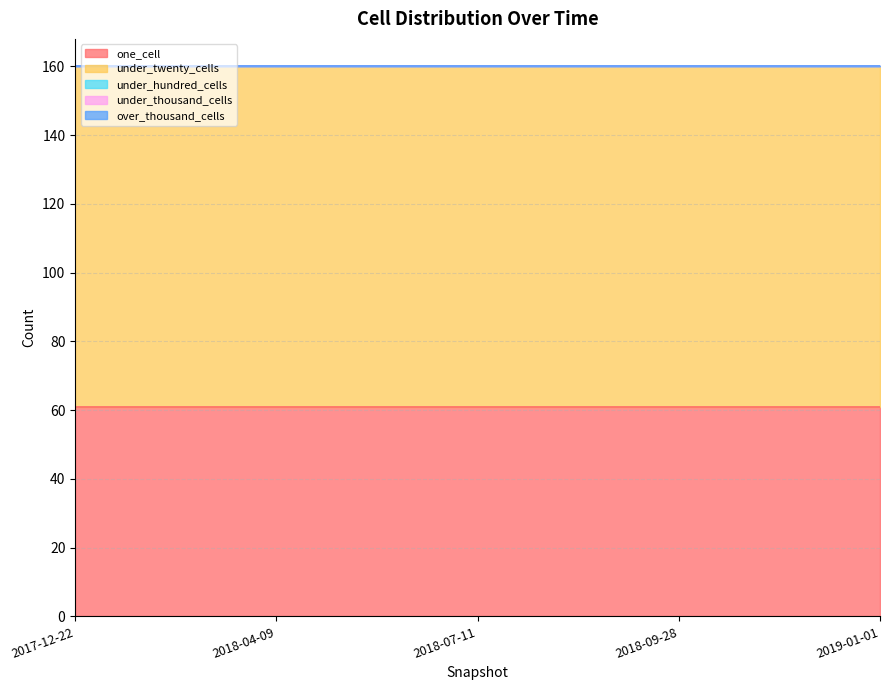

Which label corresponds to the largest value in the chart?

2017-12-22